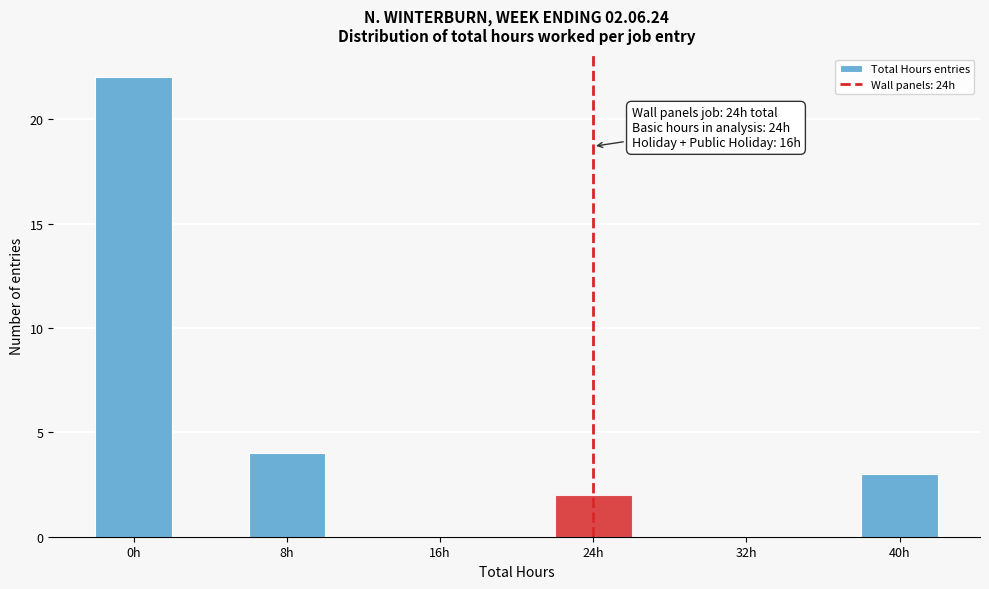

Over which range of the x-axis is the bar tallest?

-2 to 2